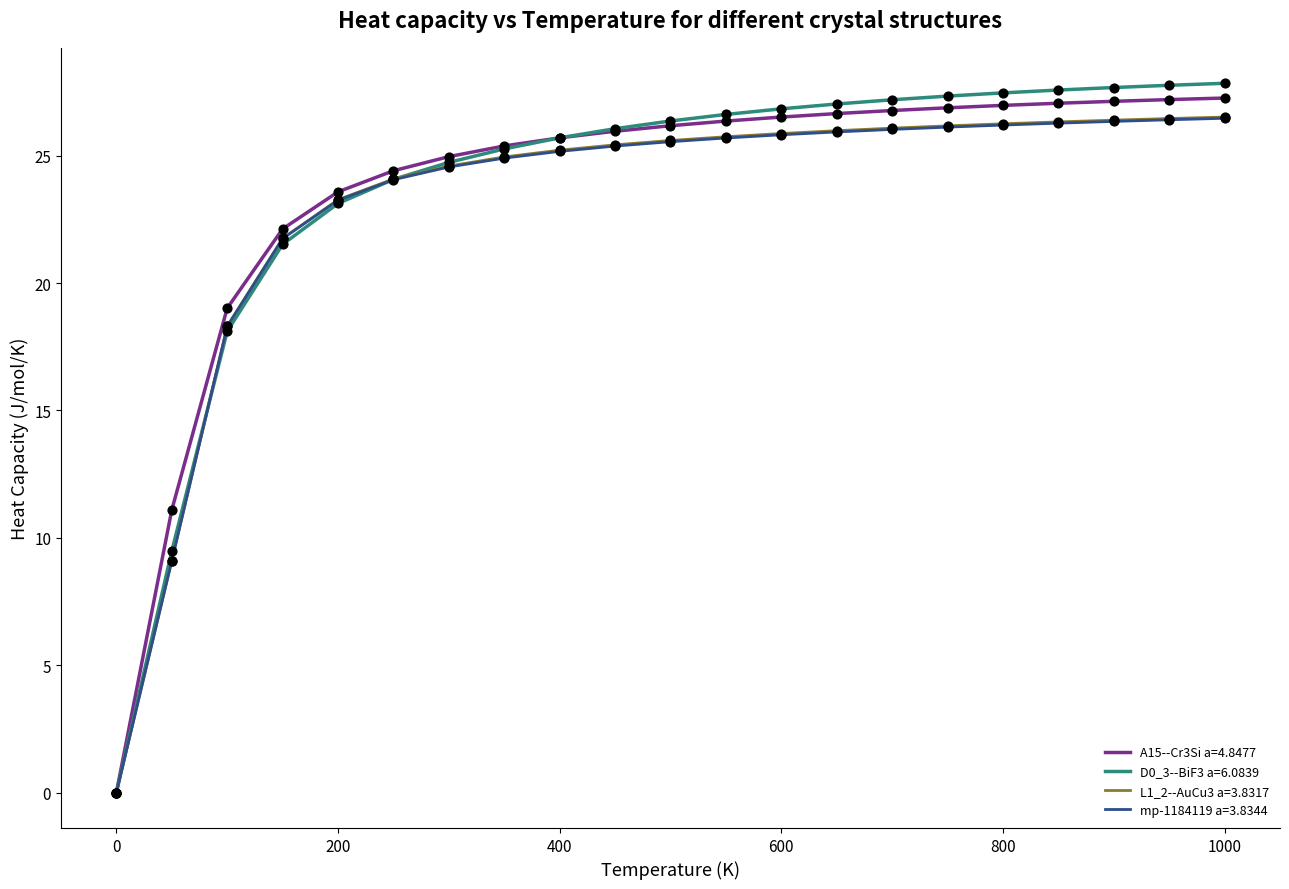

Which series has the largest range (max minus min)?

D0_3--BiF3 a=6.0839